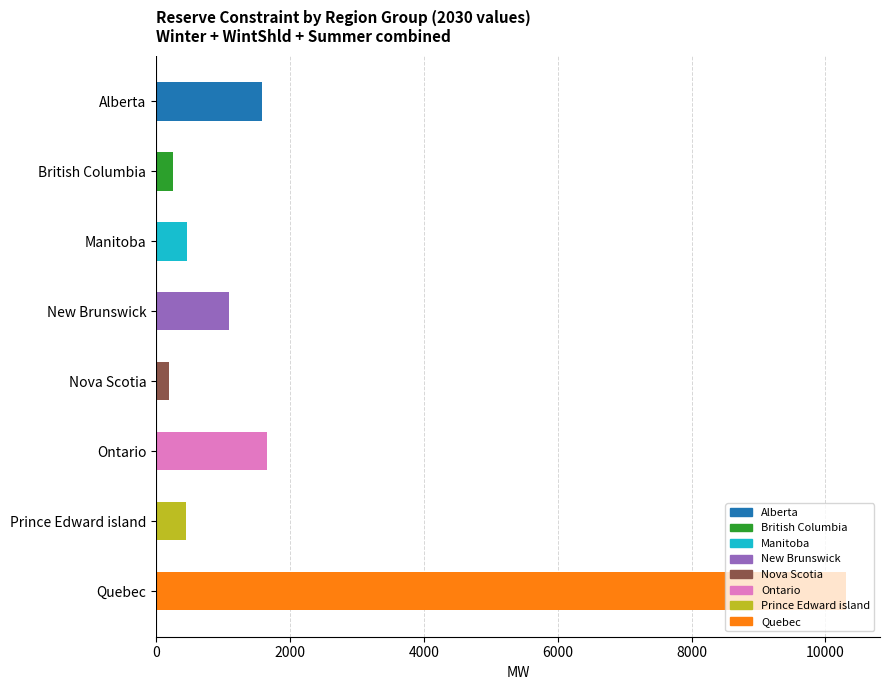

What is the ratio of the value at New Brunswick to the value at Manitoba?

2.3